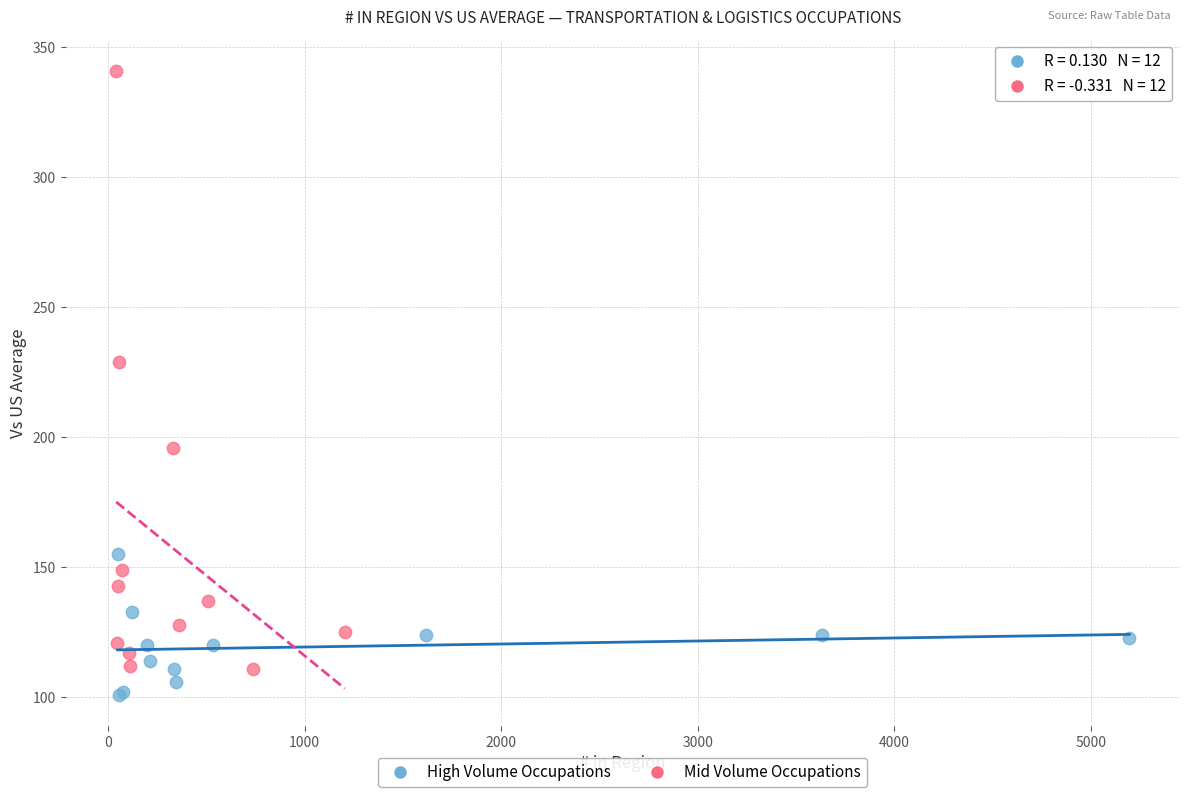

Which series reaches the maximum Y coordinate?

Mid Volume Occupations